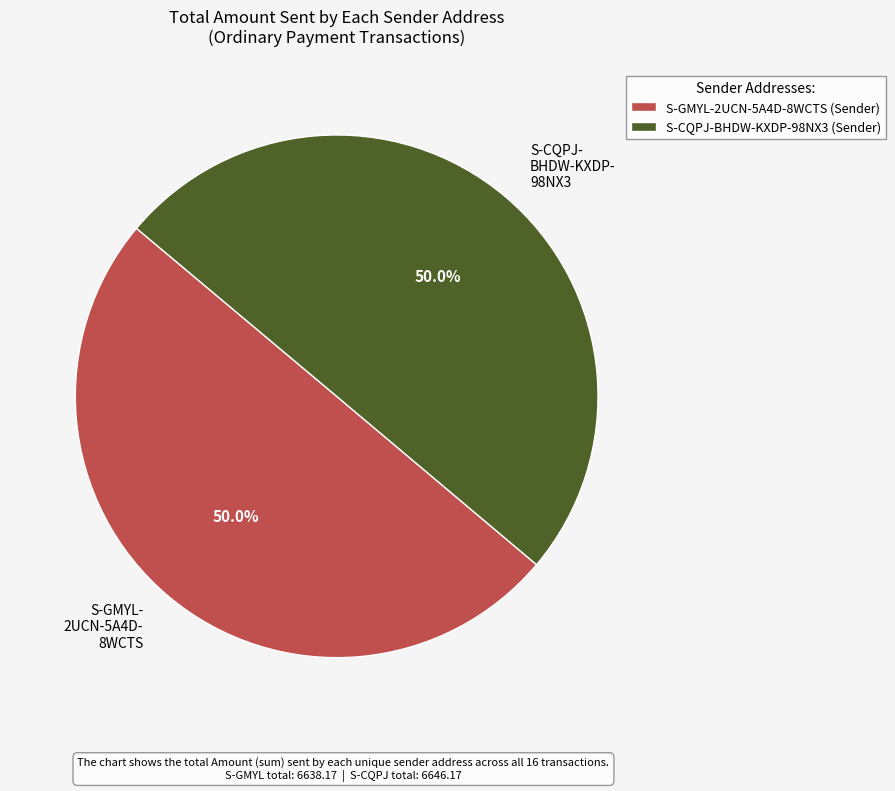

What portion of the pie excludes S-GMYL- 2UCN-5A4D- 8WCTS?

50.0%